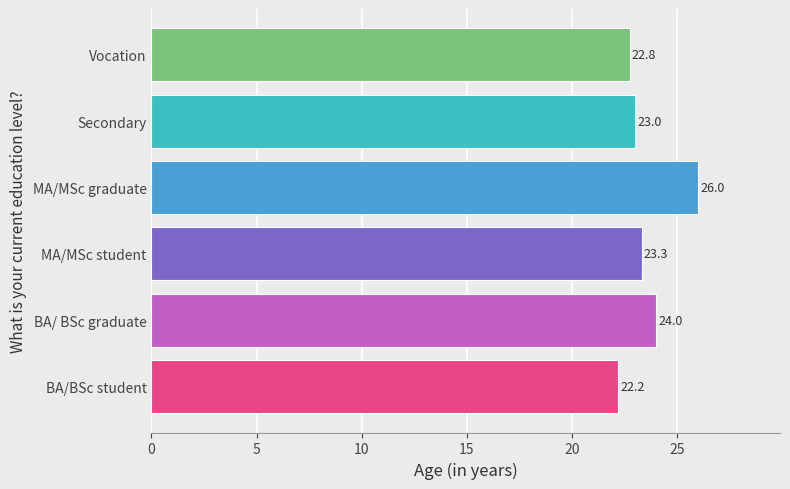

Rank the categories by value from highest to lowest.

MA/MSc graduate, BA/ BSc graduate, MA/MSc student, Secondary, Vocation, BA/BSc student